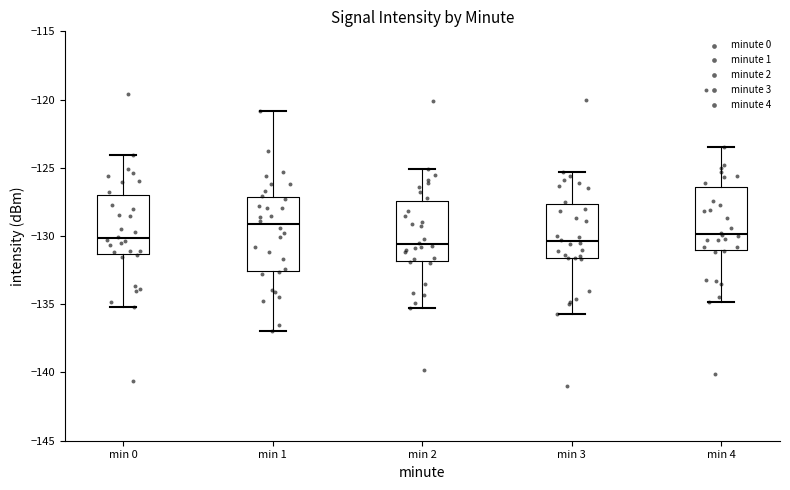

Where is the upper edge of the box for min 4 on the y-axis? The values are not printed on the chart, so give them approximately, as read against the axis.

-126.5